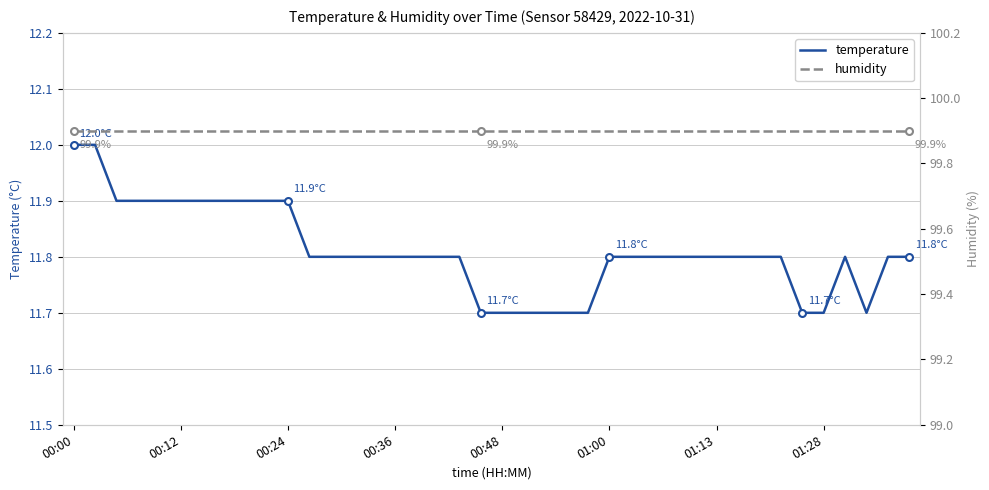

True or false: humidity has more than 1 points higher than both neighbors.

False